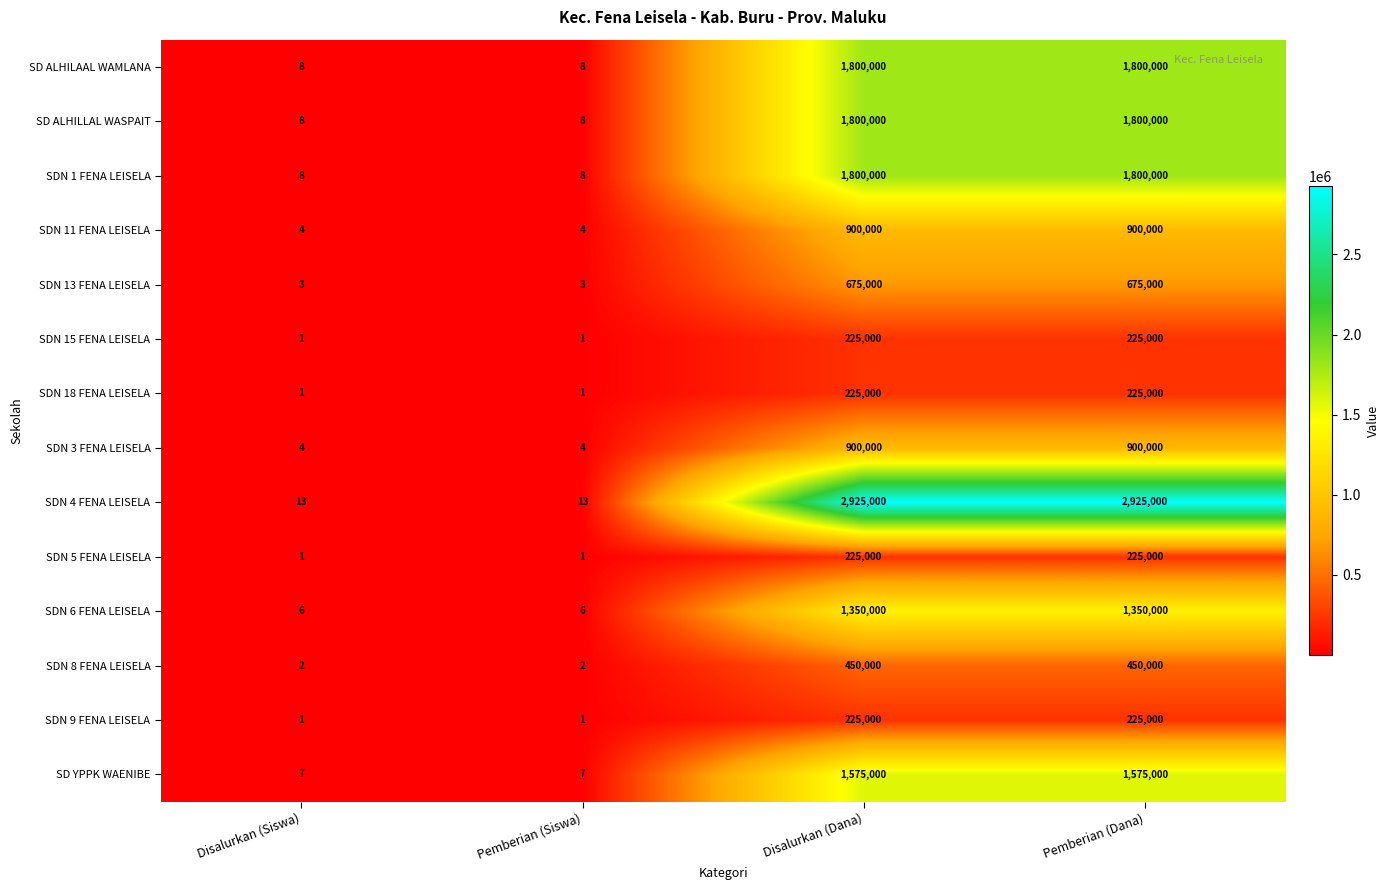

Which series has the largest total across all categories?

SDN 4 FENA LEISELA